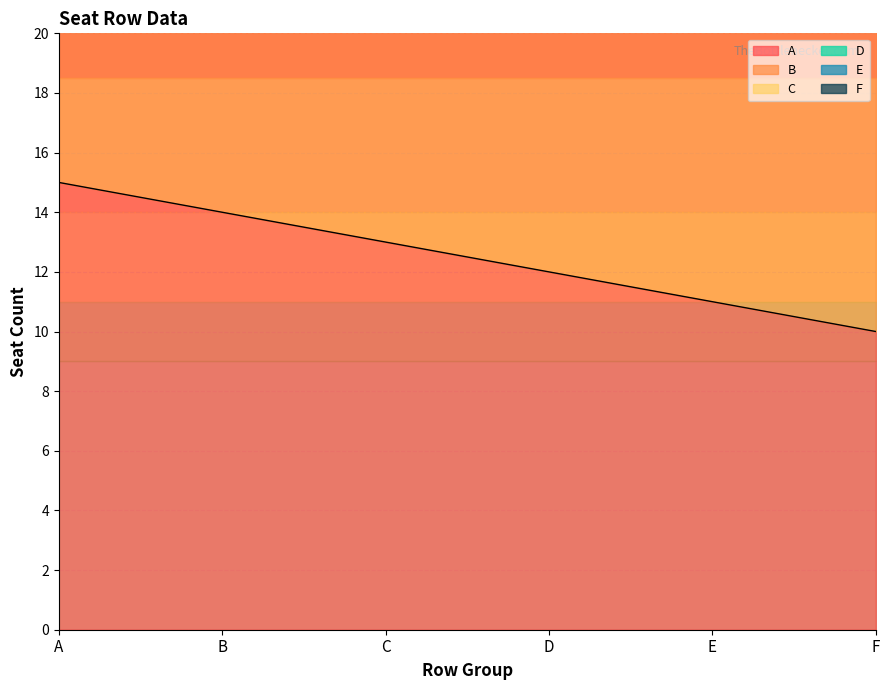

Reading left to right, transcribe all the data shown in this chart.

A: 15	14	13	12	11	10
B: 31	29	27	25	23	21
C: 48	45	42	39	36	33
D: 66	62	58	54	50	46
E: 84	79	74	69	64	59
F: 102	96	90	84	78	72